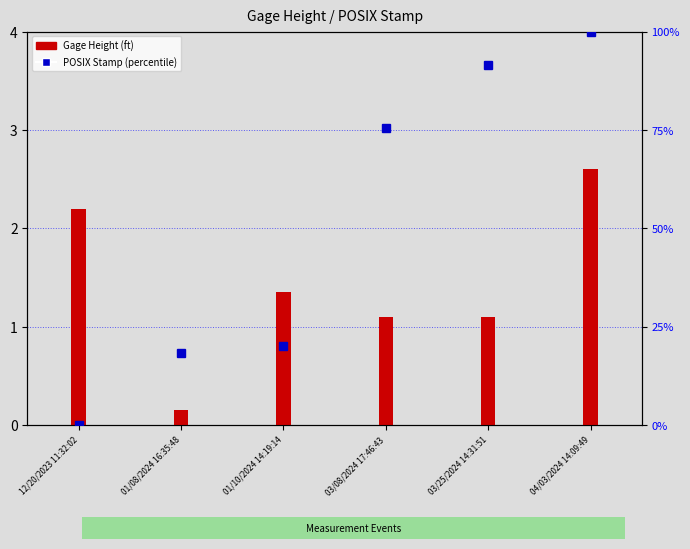

Is it true that Gage Height (ft) equals 2.6 at 04/03/2024 14:09:49?

True